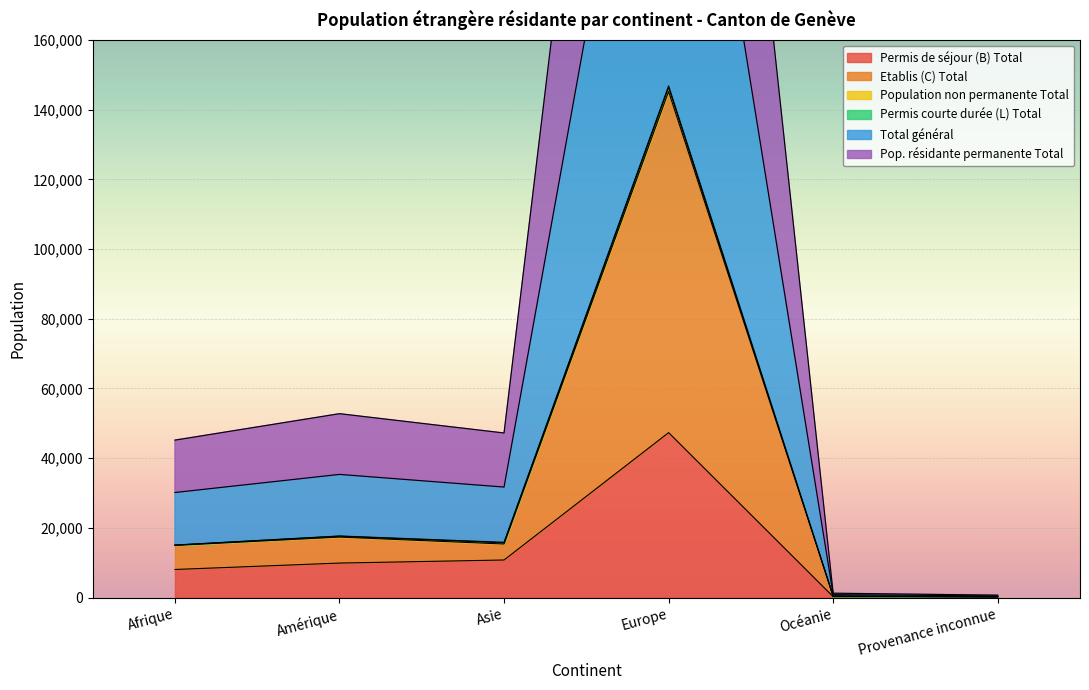

At which label does Permis de séjour (B) Total reach its peak?

Europe